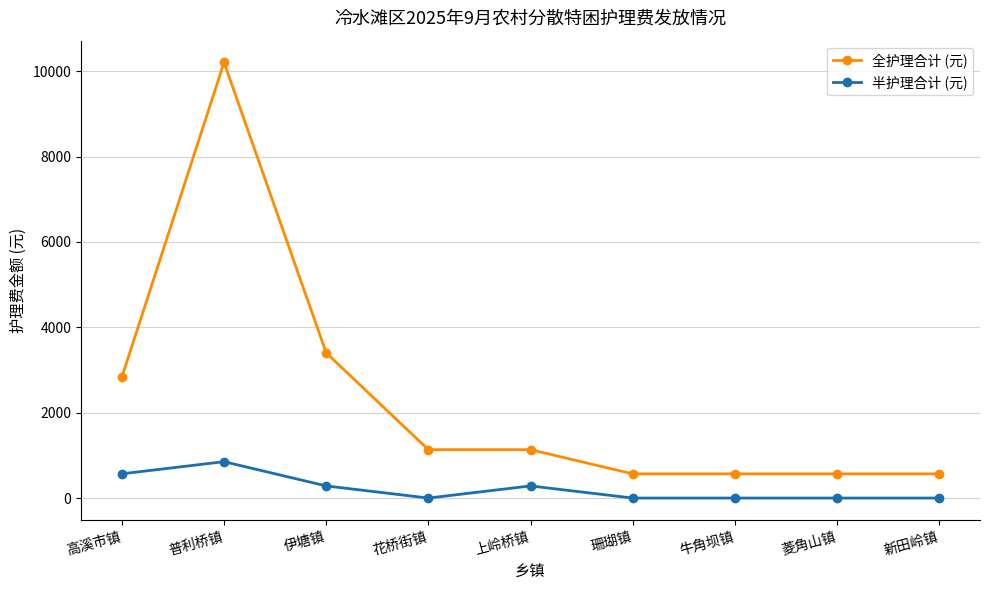

What is the average value of the 半护理合计 (元) series?

221